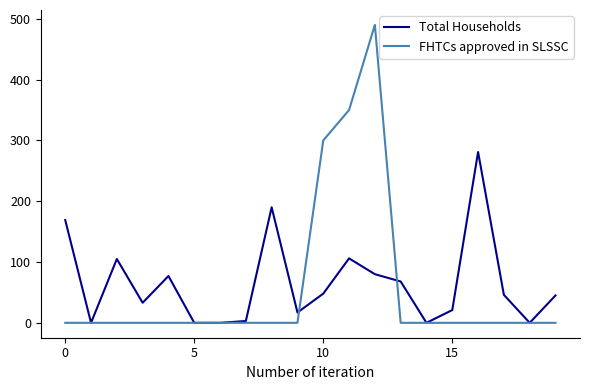

List the series in order of their peak value, highest first.

FHTCs approved in SLSSC, Total Households